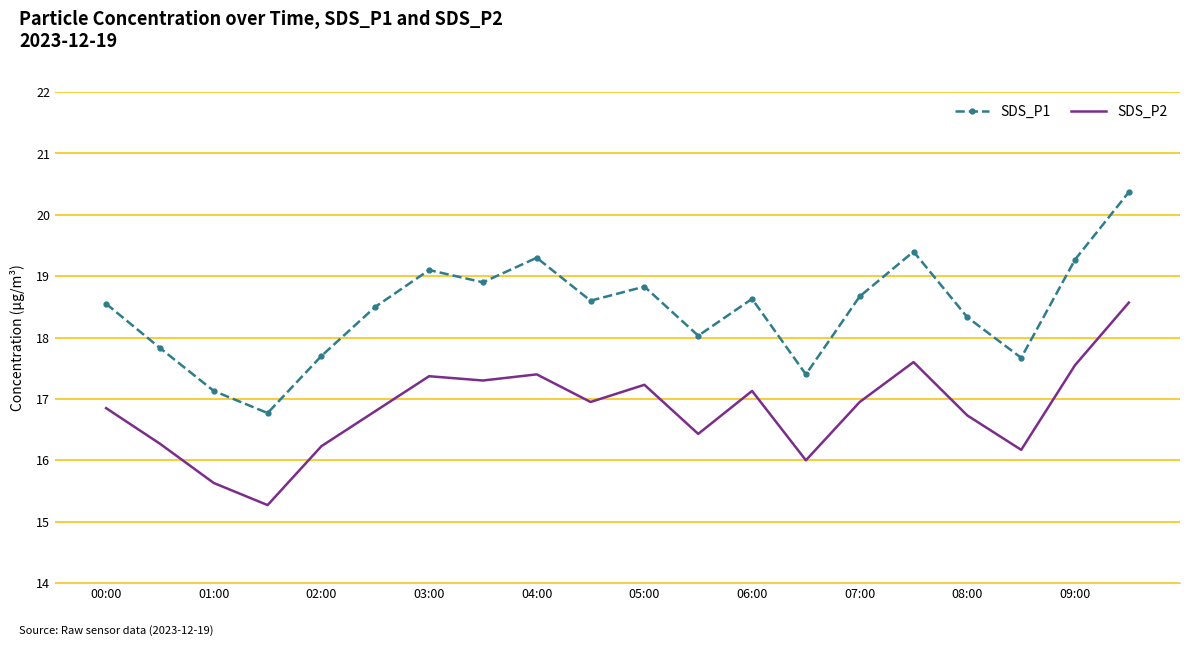

List the series in order of their peak value, highest first.

SDS_P1, SDS_P2